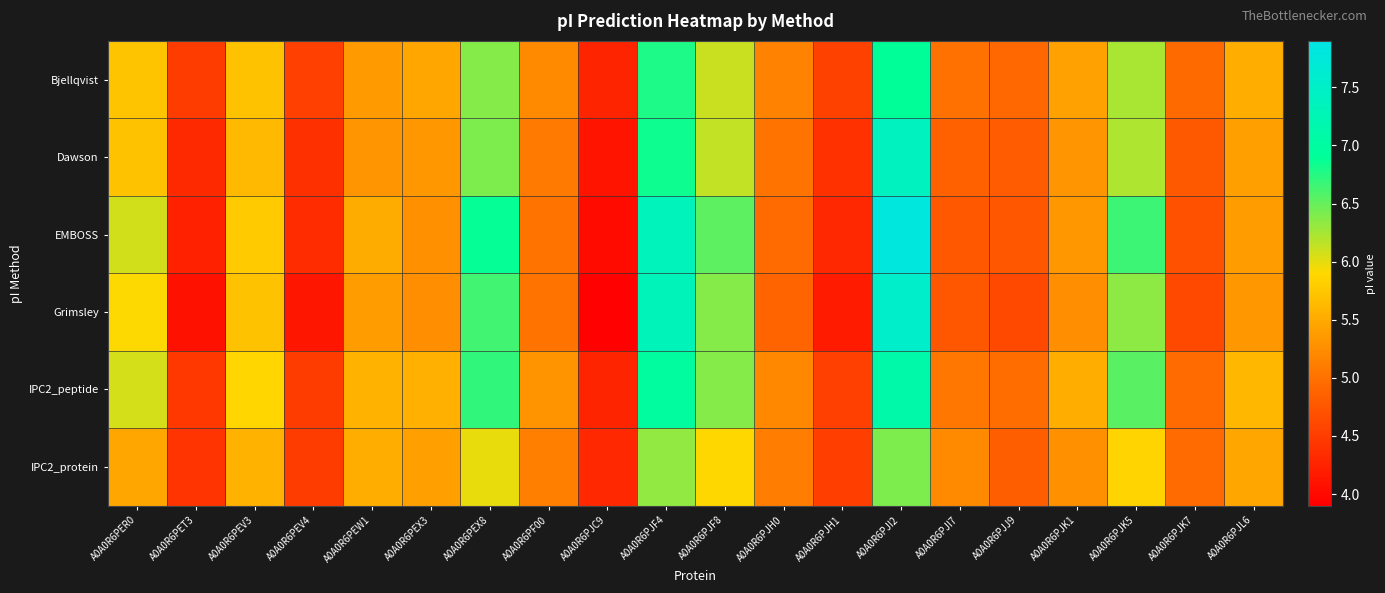

Reading left to right, extract all data points from this chart.

Bjellqvist: A0A0R6PER0=5.7	A0A0R6PET3=4.5	A0A0R6PEV3=5.7	A0A0R6PEV4=4.5	A0A0R6PEW1=5.4	A0A0R6PEX3=5.5	A0A0R6PEX8=6.4	A0A0R6PF00=5.2	A0A0R6PJC9=4.3	A0A0R6PJF4=6.8	A0A0R6PJF8=6.1	A0A0R6PJH0=5.2	A0A0R6PJH1=4.5	A0A0R6PJI2=6.9	A0A0R6PJI7=5.0	A0A0R6PJJ9=4.9	A0A0R6PJK1=5.4	A0A0R6PJK5=6.2	A0A0R6PJK7=4.9	A0A0R6PJL6=5.5
Dawson: A0A0R6PER0=5.7	A0A0R6PET3=4.3	A0A0R6PEV3=5.6	A0A0R6PEV4=4.4	A0A0R6PEW1=5.3	A0A0R6PEX3=5.3	A0A0R6PEX8=6.4	A0A0R6PF00=5.1	A0A0R6PJC9=4.1	A0A0R6PJF4=6.8	A0A0R6PJF8=6.1	A0A0R6PJH0=5.0	A0A0R6PJH1=4.4	A0A0R6PJI2=7.4	A0A0R6PJI7=4.9	A0A0R6PJJ9=4.8	A0A0R6PJK1=5.3	A0A0R6PJK5=6.2	A0A0R6PJK7=4.8	A0A0R6PJL6=5.4
EMBOSS: A0A0R6PER0=6.1	A0A0R6PET3=4.2	A0A0R6PEV3=5.8	A0A0R6PEV4=4.3	A0A0R6PEW1=5.5	A0A0R6PEX3=5.3	A0A0R6PEX8=6.9	A0A0R6PF00=5.0	A0A0R6PJC9=4.0	A0A0R6PJF4=7.3	A0A0R6PJF8=6.5	A0A0R6PJH0=5.0	A0A0R6PJH1=4.3	A0A0R6PJI2=7.8	A0A0R6PJI7=4.8	A0A0R6PJJ9=4.7	A0A0R6PJK1=5.3	A0A0R6PJK5=6.7	A0A0R6PJK7=4.7	A0A0R6PJL6=5.4
Grimsley: A0A0R6PER0=5.9	A0A0R6PET3=4.1	A0A0R6PEV3=5.7	A0A0R6PEV4=4.1	A0A0R6PEW1=5.4	A0A0R6PEX3=5.3	A0A0R6PEX8=6.6	A0A0R6PF00=5.0	A0A0R6PJC9=3.9	A0A0R6PJF4=7.3	A0A0R6PJF8=6.4	A0A0R6PJH0=4.9	A0A0R6PJH1=4.2	A0A0R6PJI2=7.5	A0A0R6PJI7=4.7	A0A0R6PJJ9=4.6	A0A0R6PJK1=5.3	A0A0R6PJK5=6.3	A0A0R6PJK7=4.6	A0A0R6PJL6=5.3
IPC2_peptide: A0A0R6PER0=6.1	A0A0R6PET3=4.5	A0A0R6PEV3=5.9	A0A0R6PEV4=4.5	A0A0R6PEW1=5.6	A0A0R6PEX3=5.5	A0A0R6PEX8=6.7	A0A0R6PF00=5.3	A0A0R6PJC9=4.3	A0A0R6PJF4=7.0	A0A0R6PJF8=6.4	A0A0R6PJH0=5.2	A0A0R6PJH1=4.5	A0A0R6PJI2=7.1	A0A0R6PJI7=5.1	A0A0R6PJJ9=5.0	A0A0R6PJK1=5.5	A0A0R6PJK5=6.5	A0A0R6PJK7=5.0	A0A0R6PJL6=5.6
IPC2_protein: A0A0R6PER0=5.5	A0A0R6PET3=4.4	A0A0R6PEV3=5.6	A0A0R6PEV4=4.5	A0A0R6PEW1=5.5	A0A0R6PEX3=5.4	A0A0R6PEX8=6.0	A0A0R6PF00=5.1	A0A0R6PJC9=4.3	A0A0R6PJF4=6.3	A0A0R6PJF8=5.9	A0A0R6PJH0=5.1	A0A0R6PJH1=4.5	A0A0R6PJI2=6.4	A0A0R6PJI7=5.2	A0A0R6PJJ9=4.8	A0A0R6PJK1=5.3	A0A0R6PJK5=5.9	A0A0R6PJK7=5.0	A0A0R6PJL6=5.5